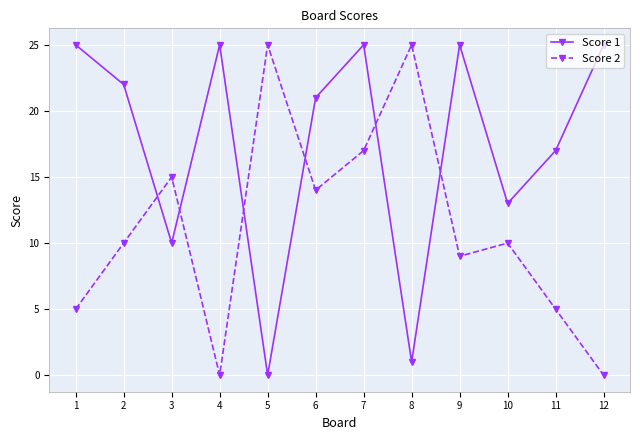

What is the maximum value shown in the chart?

25